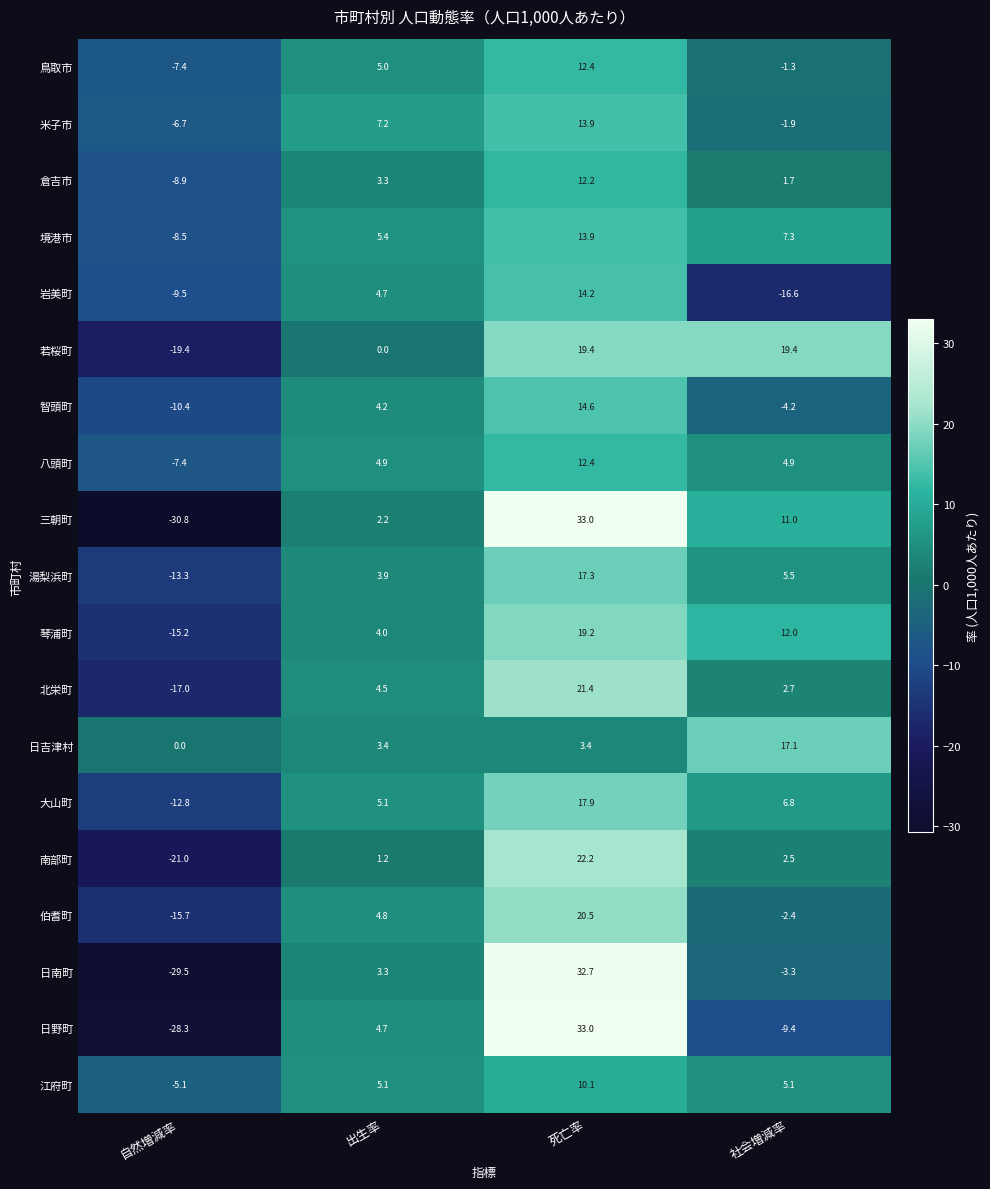

How many data points does each series have?

4